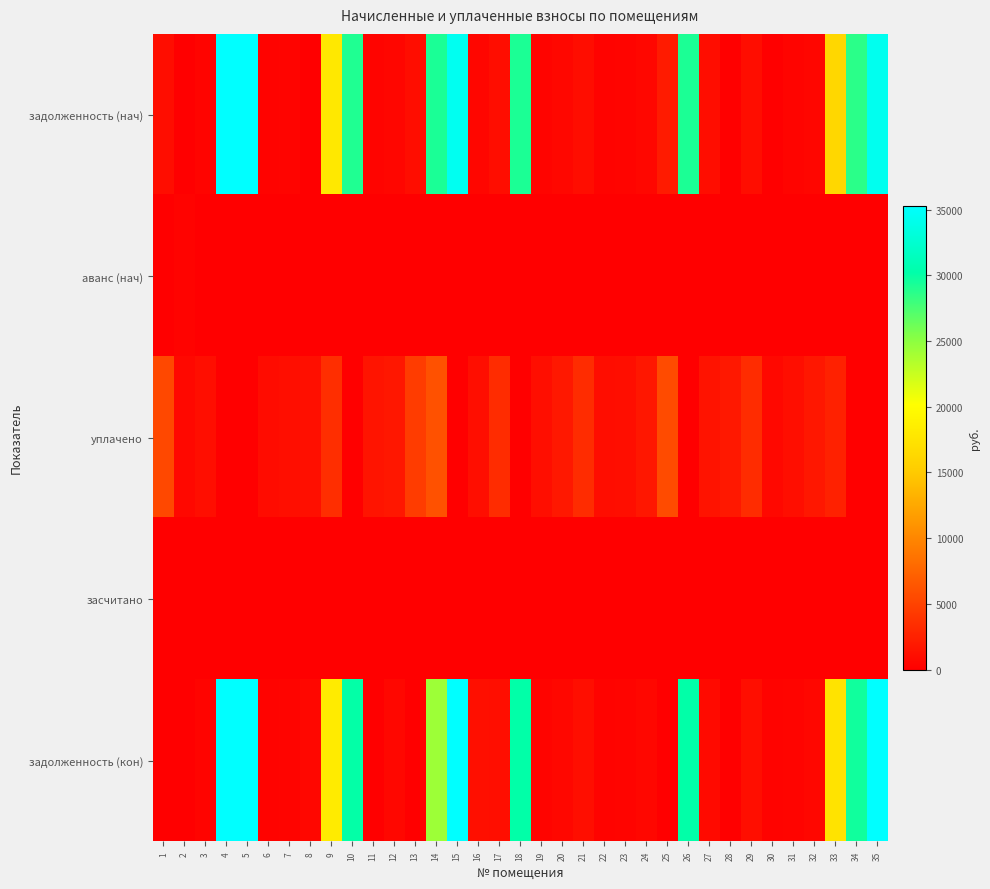

Which series has the largest total across all categories?

задолженность (кон)